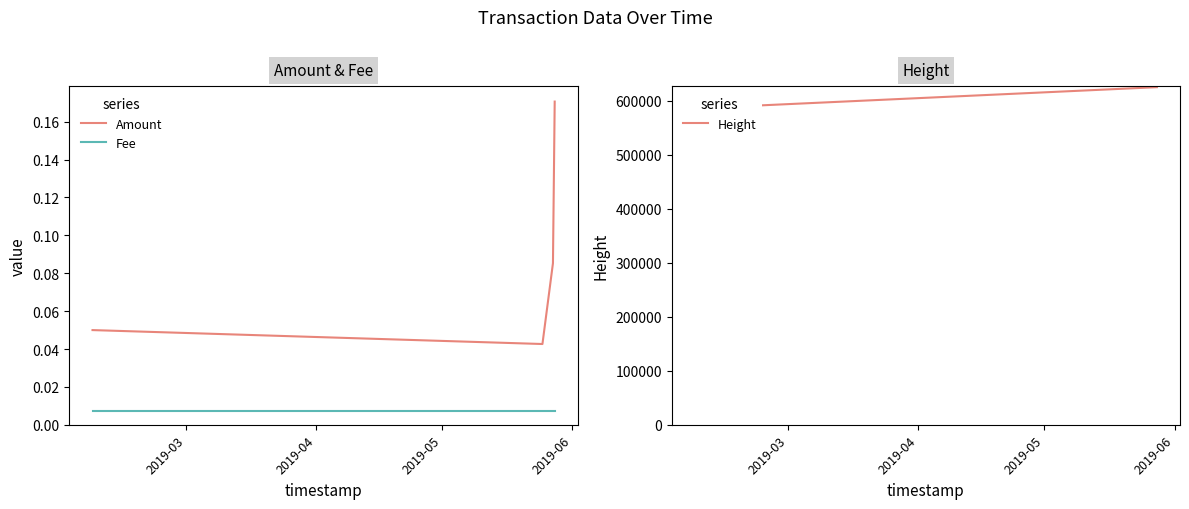

True or false: Height and Fee cross at least once.

False